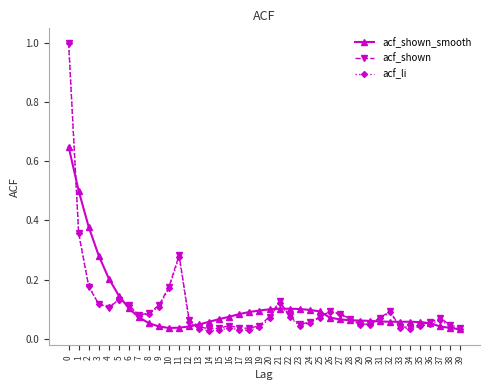

The value of acf_shown_smooth at 16 is 0.0. True or false?

False